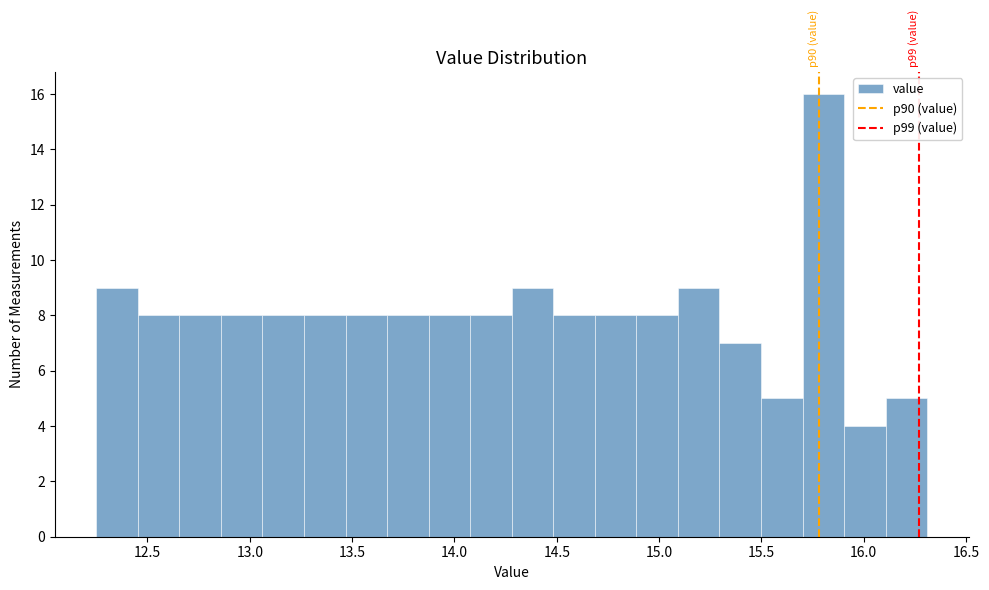

Which range on the x-axis has the tallest bar?

15.70 to 15.90